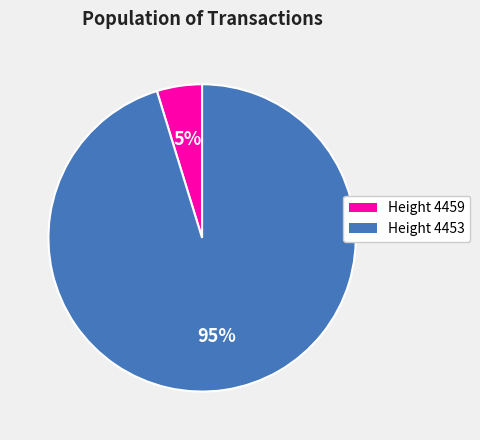

What percentage is the Height 4459 slice, to the nearest percent?

5%